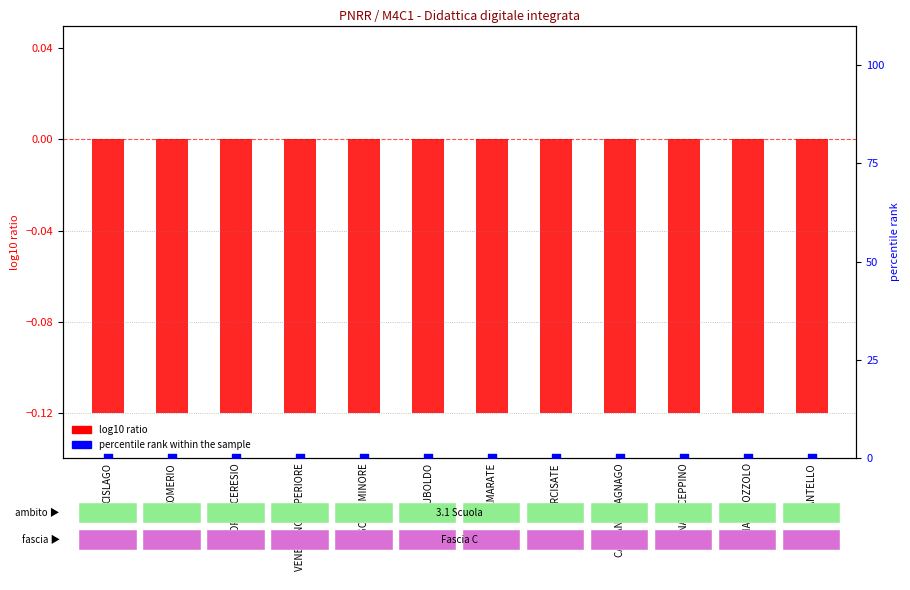

Which series has the widest spread of Y values?

log10 ratio